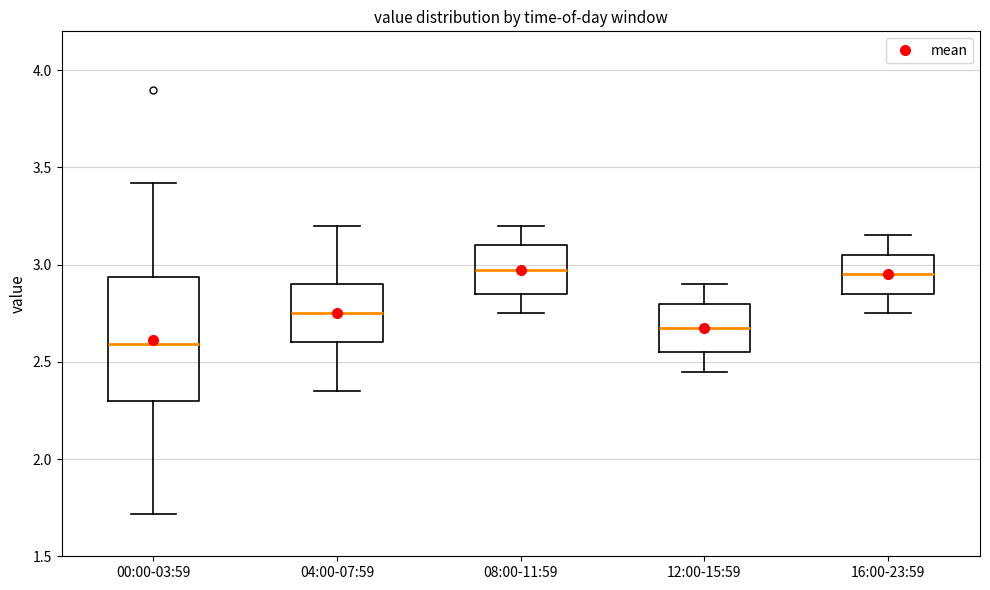

Reading left to right, transcribe this box plot: for each box, give where its median line is, the range the box spans, and where its two whiskers end, as read against the y-axis. The values are not printed on the chart, so give them approximately, as read against the axis.

00:00-03:59: median 2.60, box 2.30 to 2.95, whiskers 1.70 to 3.40
04:00-07:59: median 2.75, box 2.60 to 2.90, whiskers 2.35 to 3.20
08:00-11:59: median 3.00, box 2.85 to 3.10, whiskers 2.75 to 3.20
12:00-15:59: median 2.70, box 2.55 to 2.80, whiskers 2.45 to 2.90
16:00-23:59: median 2.95, box 2.85 to 3.05, whiskers 2.75 to 3.15